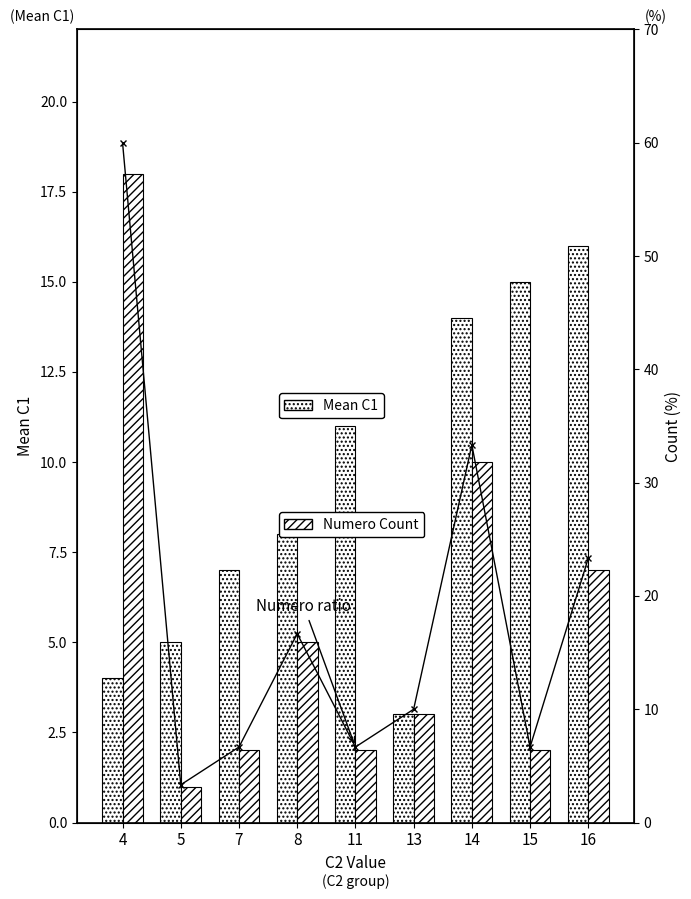

Between 8 and 16, which series saw the biggest shift?

Mean C1